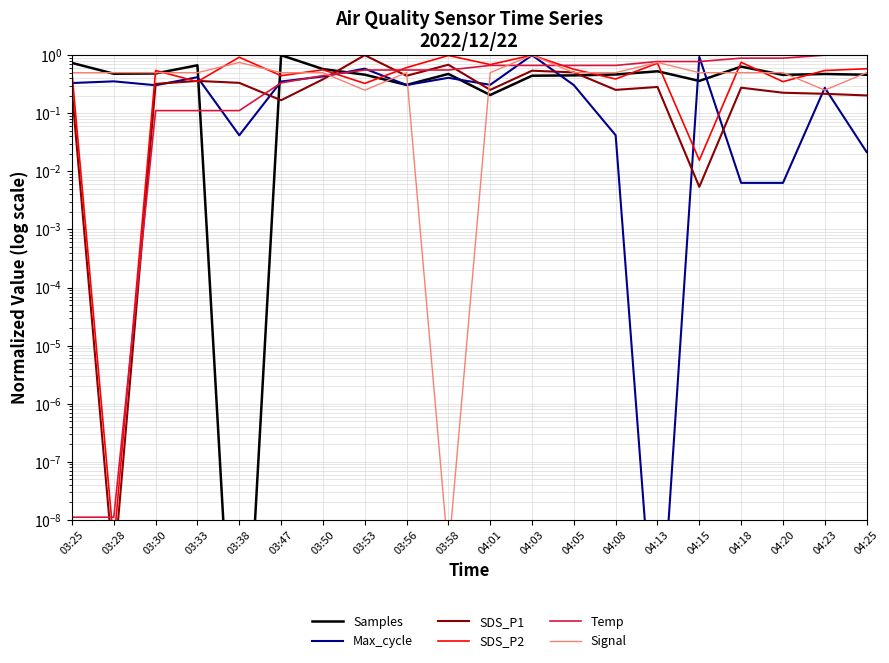

What is the maximum value for Temp?

1.0